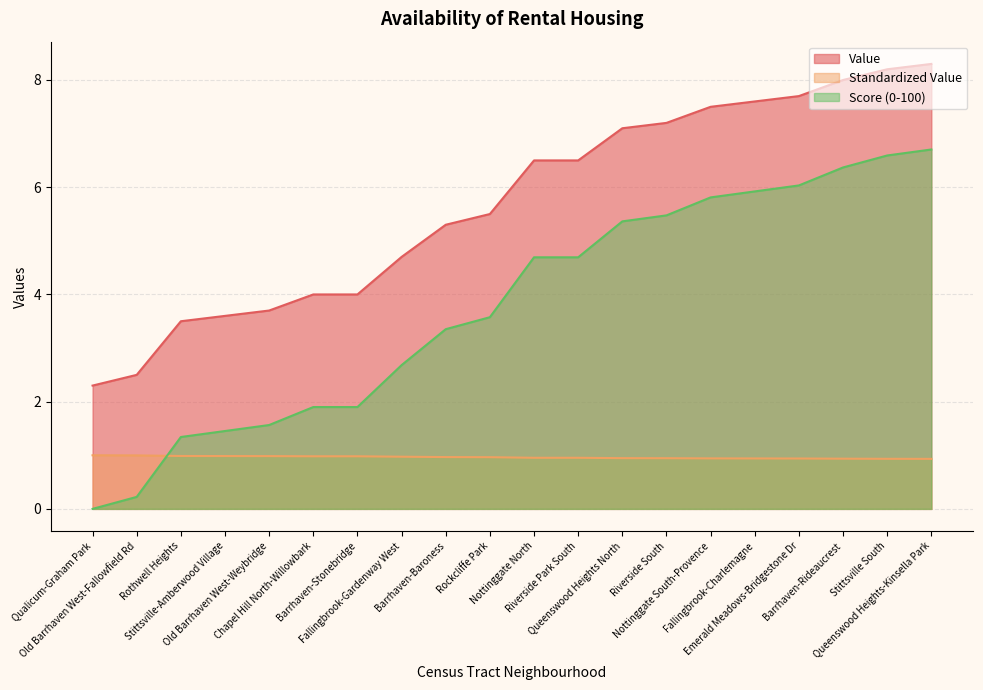

What position from the left is Queenswood Heights-Kinsella Park?

20